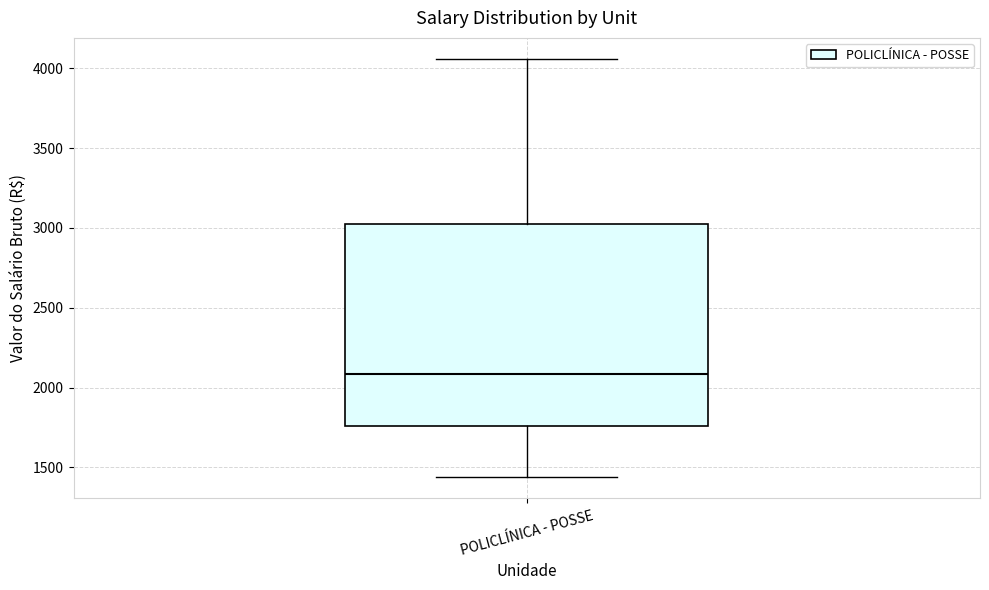

Transcribe this box plot: give where the median line is, the range the box spans, and where the two whiskers end, as read against the y-axis. The values are not printed on the chart, so give them approximately, as read against the axis.

median 2100, box 1750 to 3050, whiskers 1450 to 4050